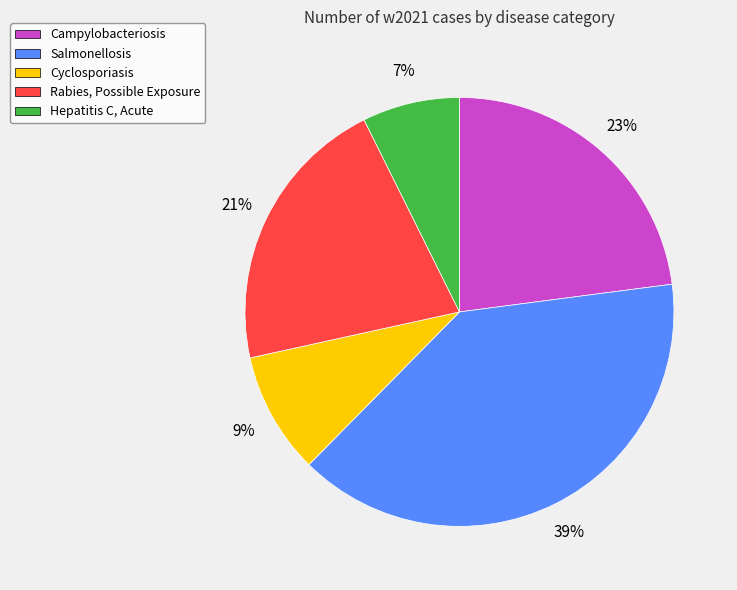

How many slices are in this pie chart?

5